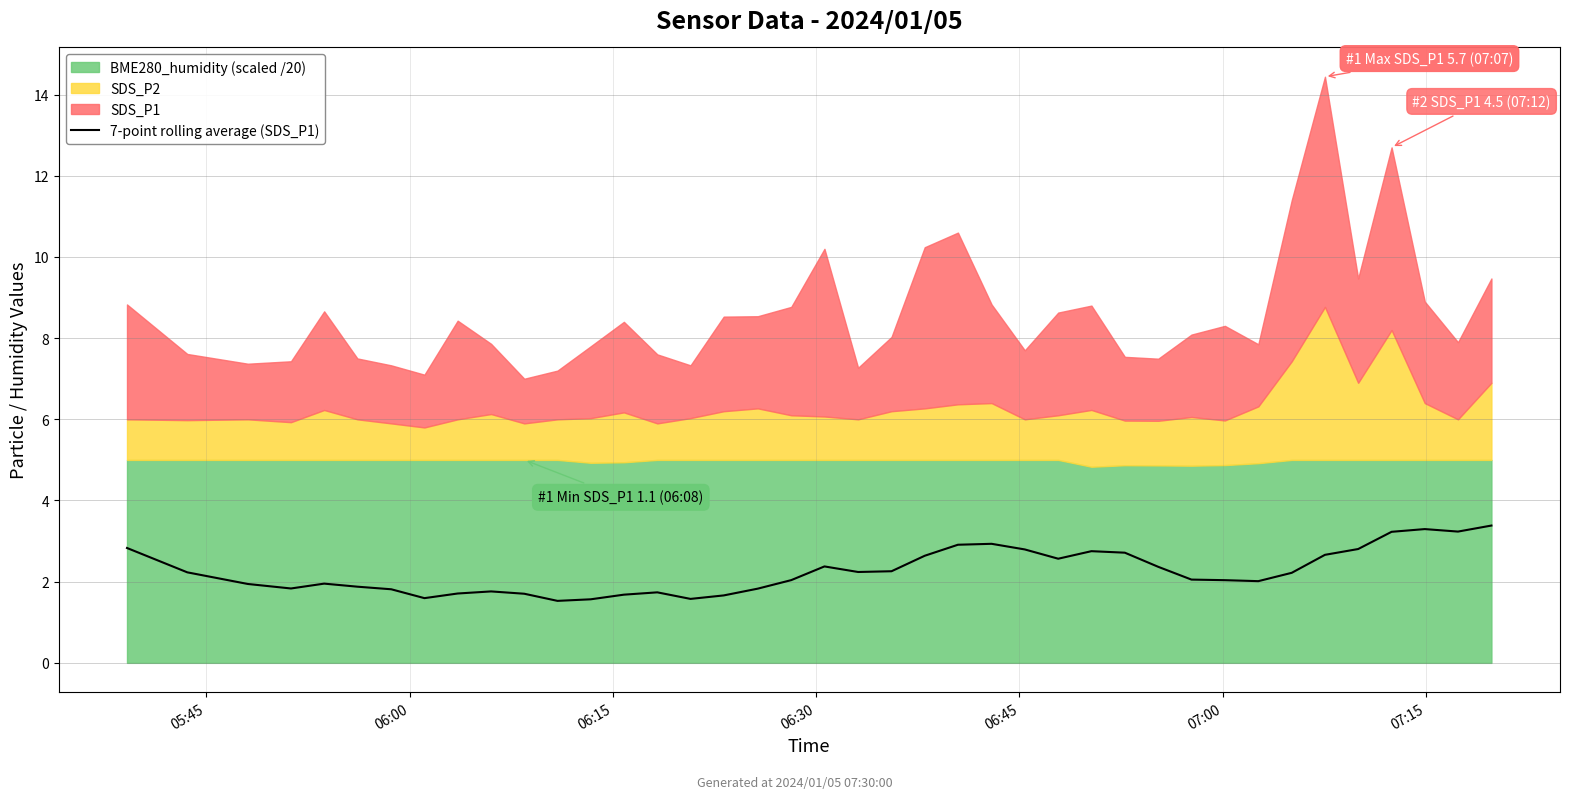

The value at 23 is 1.3. True or false?

False